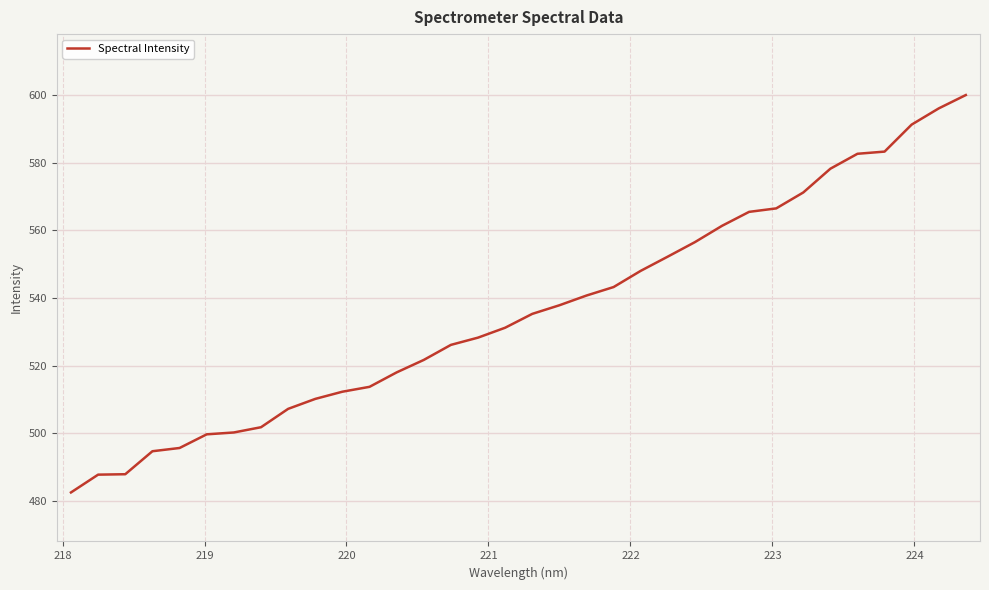

What is the difference between the maximum and minimum values?

117.4